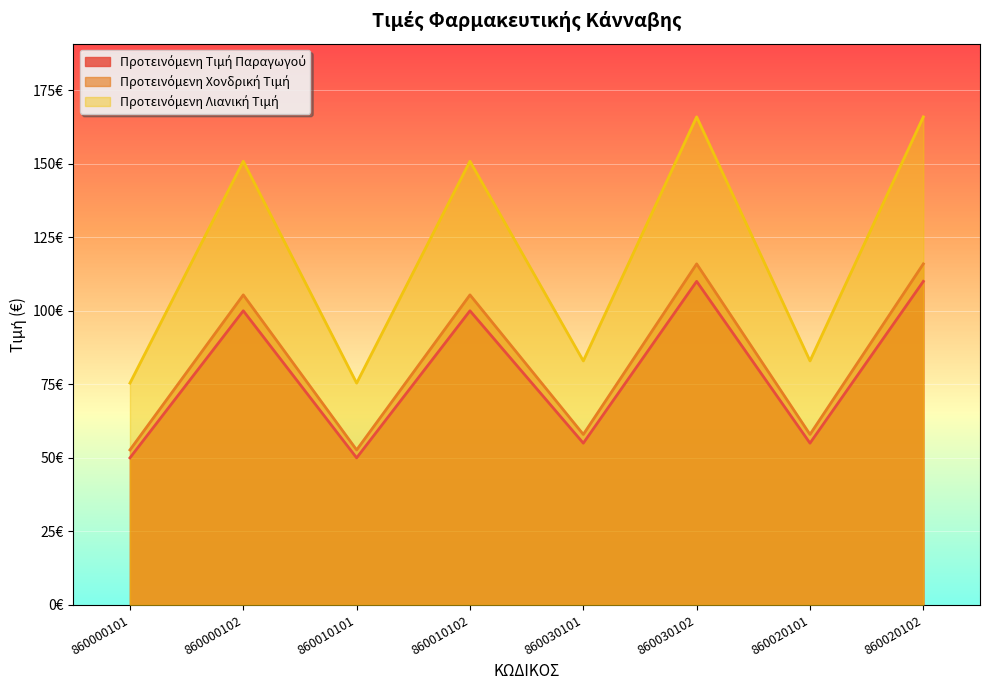

Which series changed the most between 860010101 and 860010102?

Προτεινόμενη Λιανική Τιμή